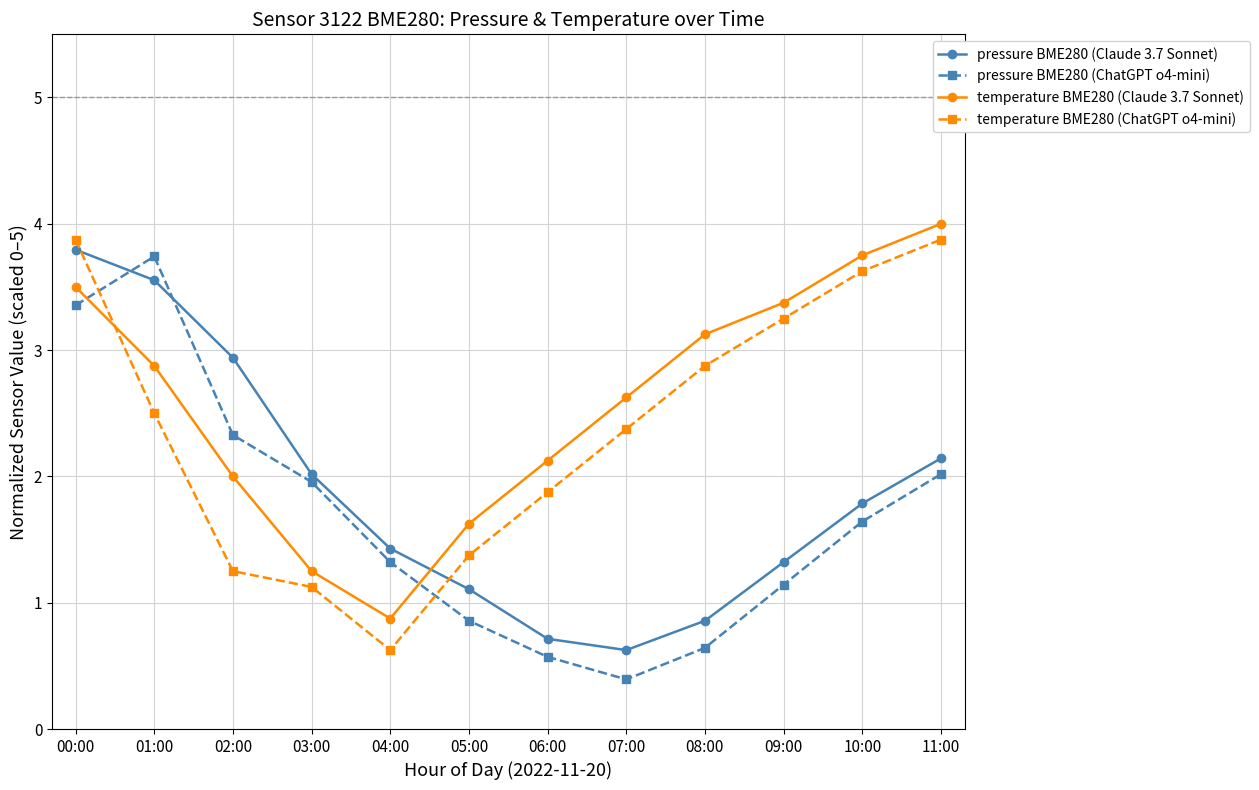

How many values in the pressure BME280 (Claude 3.7 Sonnet) series are below 1?

3